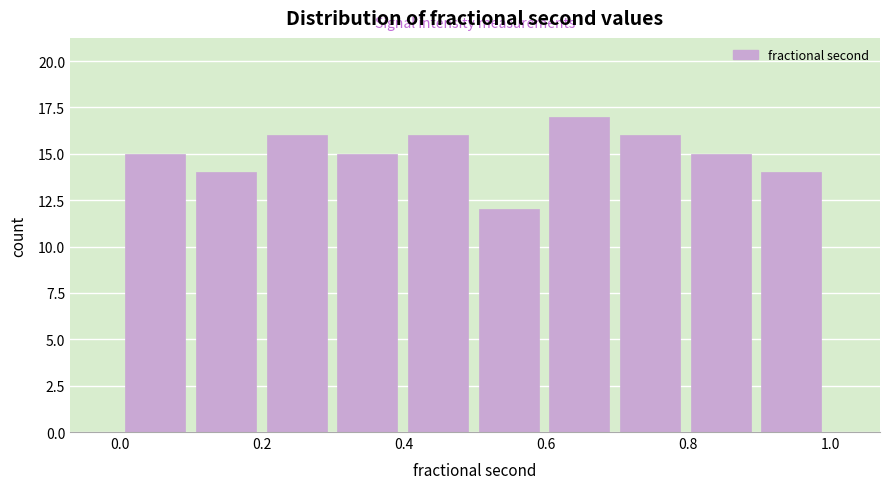

Reading left to right, list every bar in this chart as the range it spans on the x-axis followed by its height. Neither the bar edges nor the heights are printed on the chart, so give them approximately, as read against the axes.

0.0 to 0.1: 15
0.1 to 0.2: 14
0.2 to 0.3: 16
0.3 to 0.4: 15
0.4 to 0.5: 16
0.5 to 0.6: 12
0.6 to 0.7: 17
0.7 to 0.8: 16
0.8 to 0.9: 15
0.9 to 1.0: 14